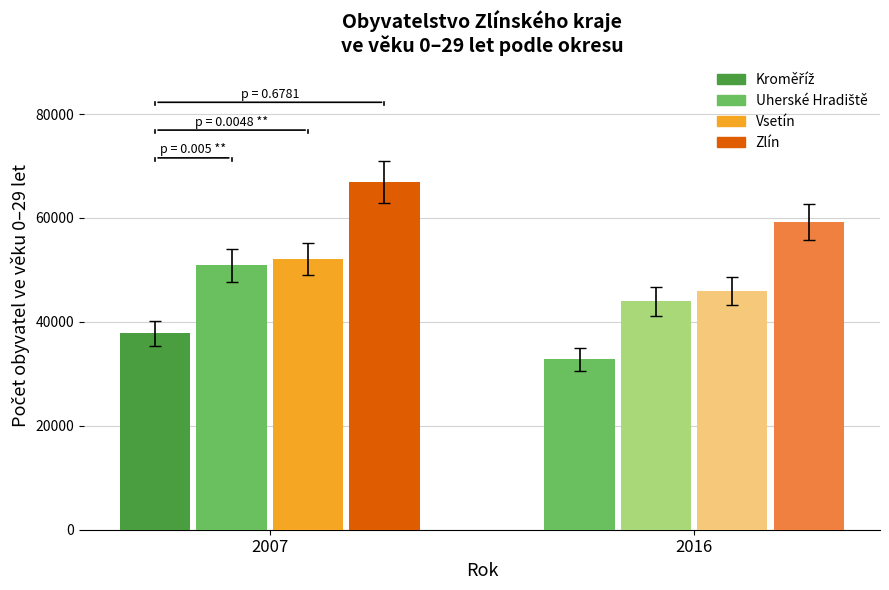

What is the minimum value for Kroměříž?

32785